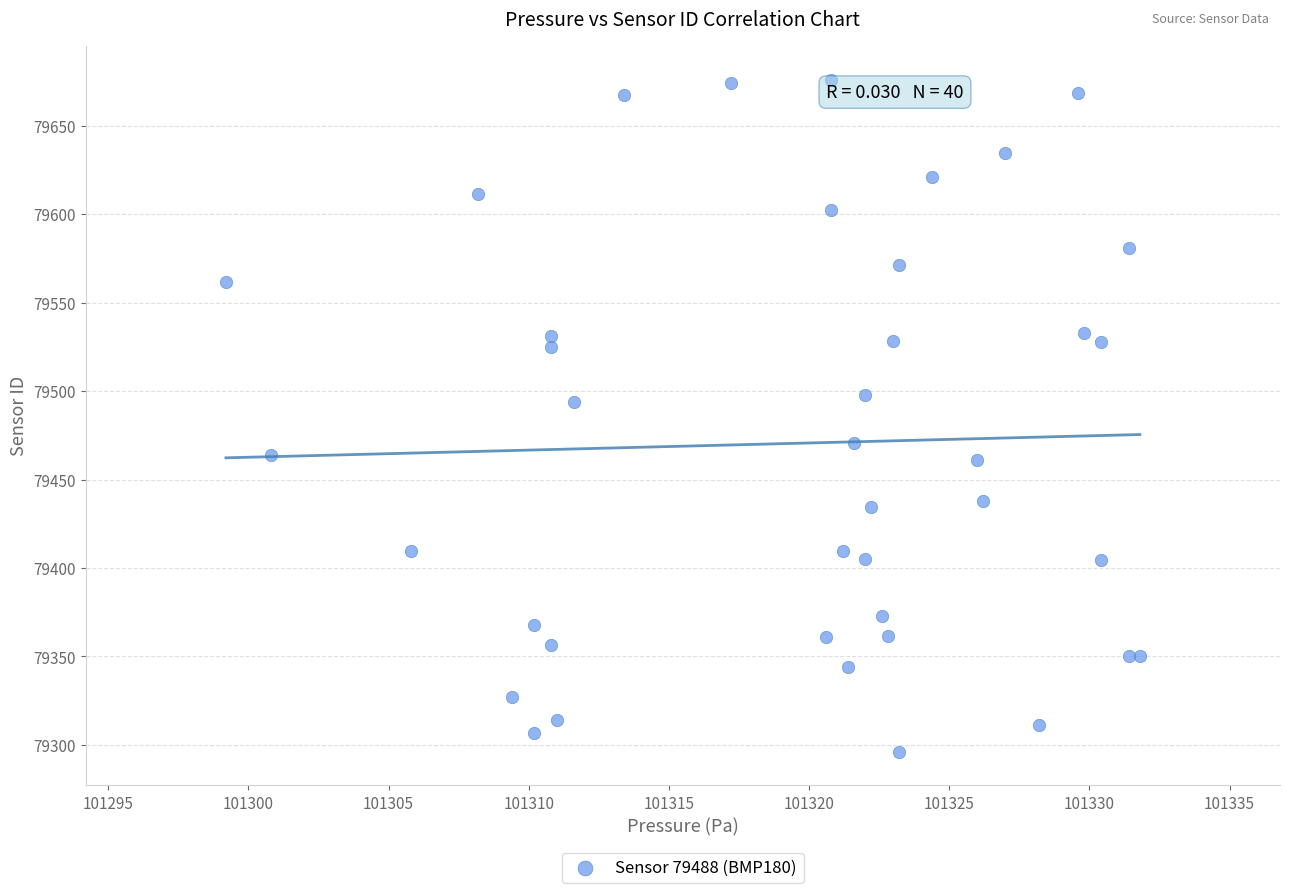

What Y value in the scatter plot is closest to 79486?

79493.7